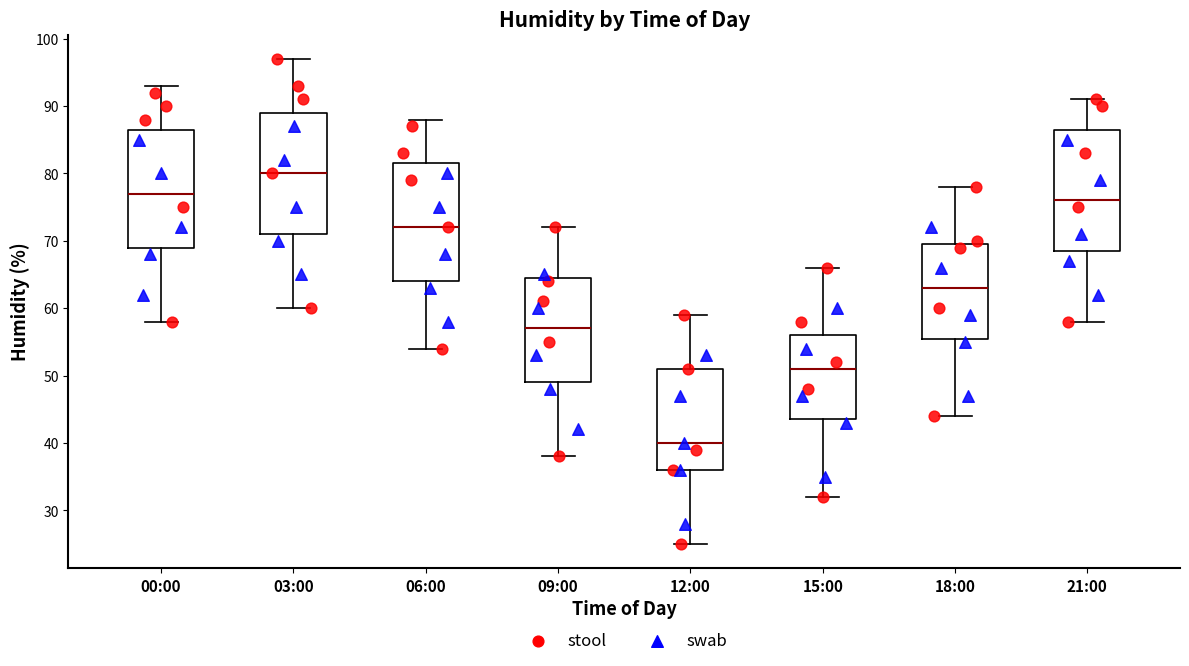

Reading left to right, transcribe this box plot: for each box, give where its median line is, the range the box spans, and where its two whiskers end, as read against the y-axis. The values are not printed on the chart, so give them approximately, as read against the axis.

00:00: median 77, box 69 to 87, whiskers 58 to 93
03:00: median 80, box 71 to 89, whiskers 60 to 97
06:00: median 72, box 64 to 82, whiskers 54 to 88
09:00: median 57, box 49 to 65, whiskers 38 to 72
12:00: median 40, box 36 to 51, whiskers 25 to 59
15:00: median 51, box 44 to 56, whiskers 32 to 66
18:00: median 63, box 56 to 70, whiskers 44 to 78
21:00: median 76, box 69 to 87, whiskers 58 to 91